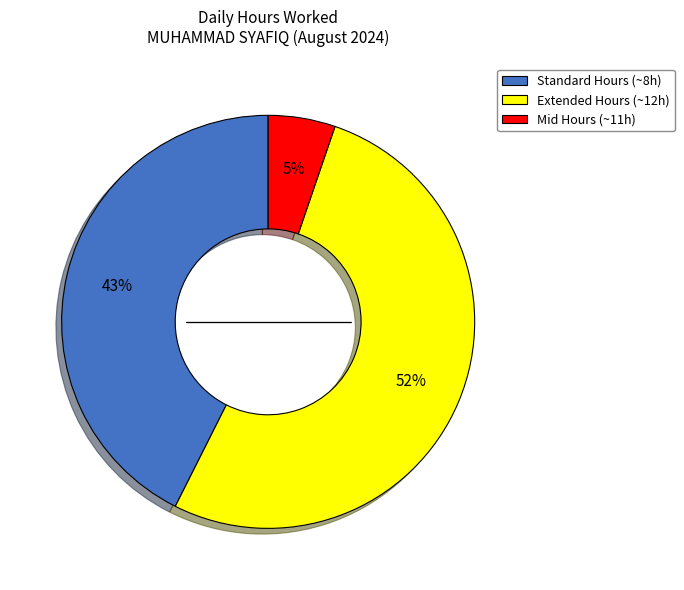

To the nearest percent, what is the combined percentage of Extended Hours (~12h) and Standard Hours (~8h)?

95%